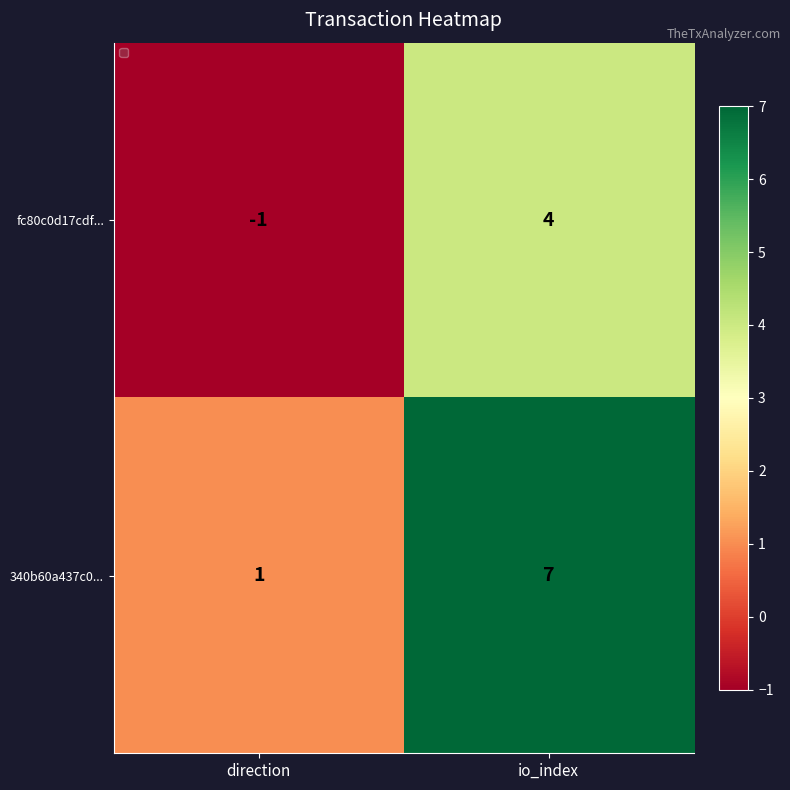

What value does the 340b60a437c0... series have at io_index?

7